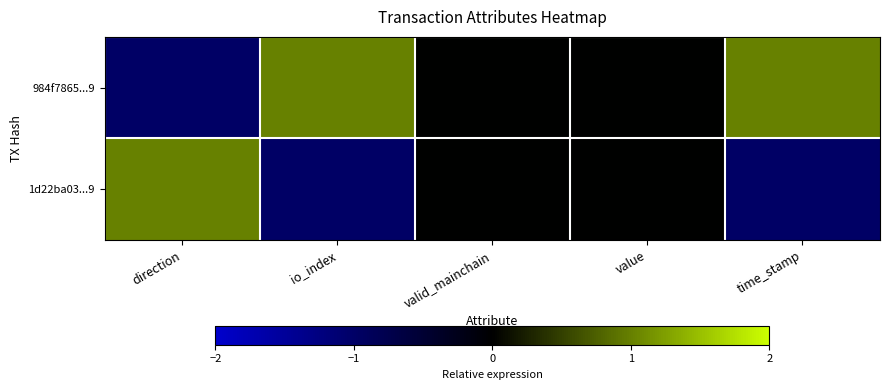

Reading left to right, list all the values displayed in this chart.

984f7865...9: direction=-1	io_index=1	valid_mainchain=0	value=0	time_stamp=1
1d22ba03...9: direction=1	io_index=-1	valid_mainchain=0	value=0	time_stamp=-1